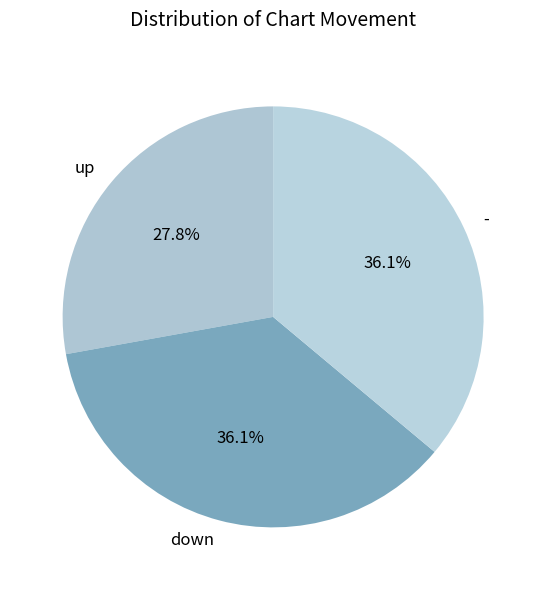

To the nearest percent, what percentage of the pie is down?

36%